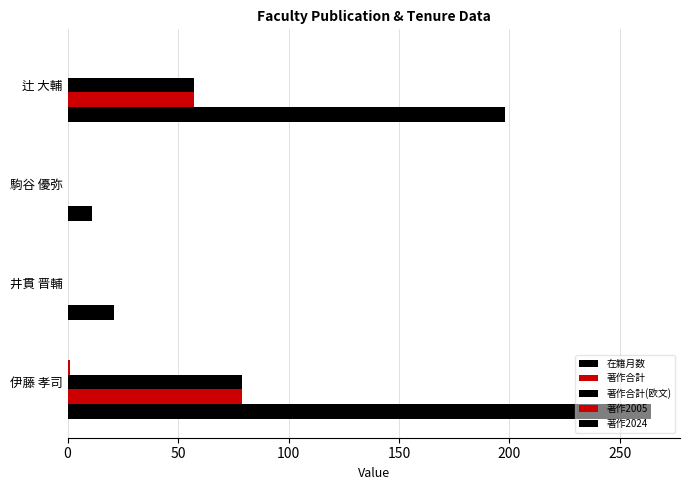

What is the difference between the maximum and minimum values in the 著作合計(欧文) series?

79.0